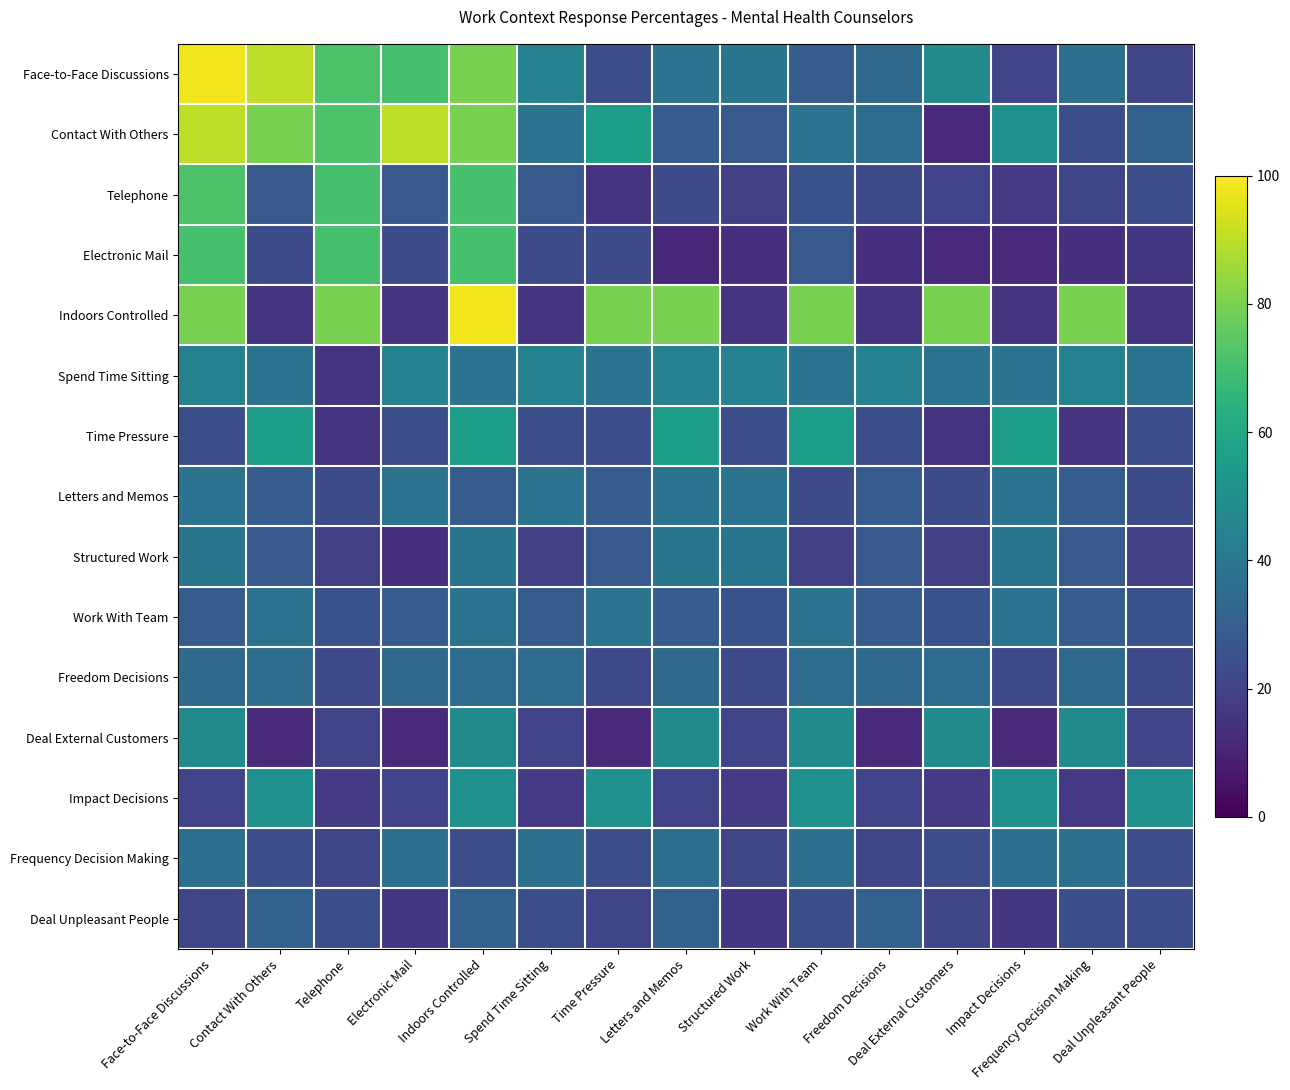

At Deal External Customers, list the series in order from largest to smallest.

Indoors Controlled, Face-to-Face Discussions, Deal External Customers, Spend Time Sitting, Freedom Decisions, Work With Team, Frequency Decision Making, Letters and Memos, Deal Unpleasant People, Telephone, Structured Work, Impact Decisions, Time Pressure, Contact With Others, Electronic Mail